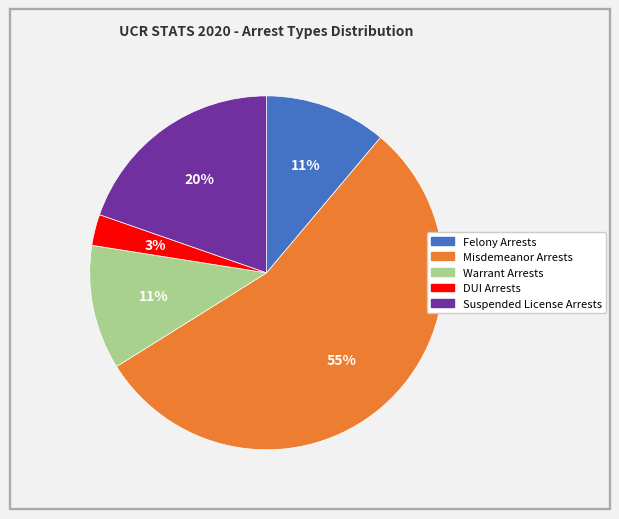

Do Suspended License Arrests and Warrant Arrests together represent more than half of the pie?

No